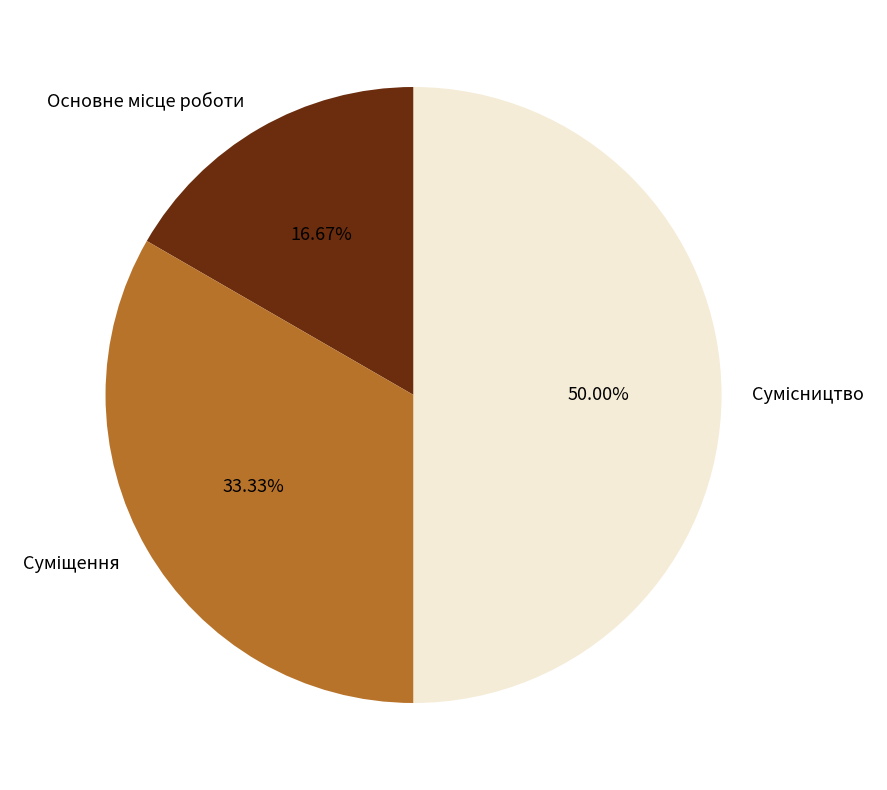

To the nearest percent, what portion does Основне місце роботи represent?

17%